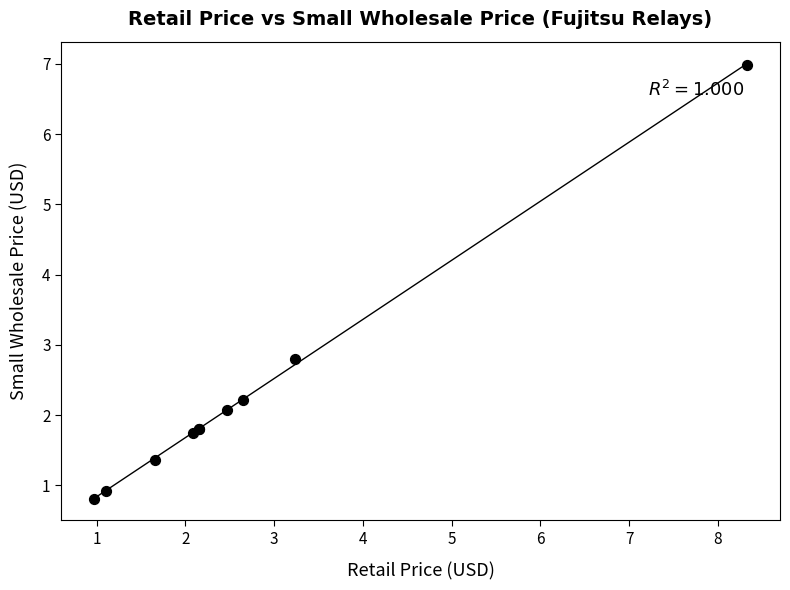

What Y value in the scatter plot is closest to 3?

2.8